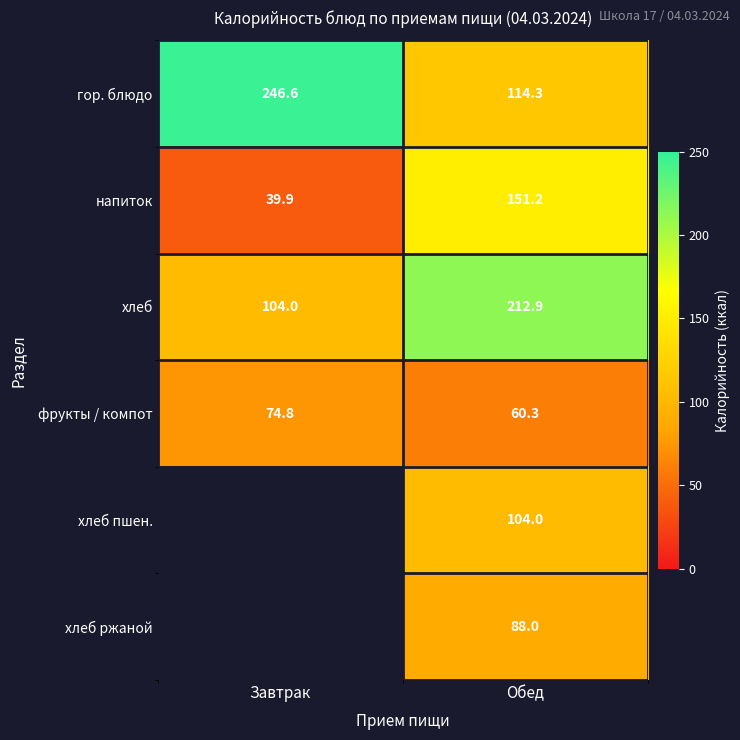

At Обед, list the series in order from smallest to largest.

фрукты / компот, хлеб ржаной, хлеб пшен., гор. блюдо, напиток, хлеб